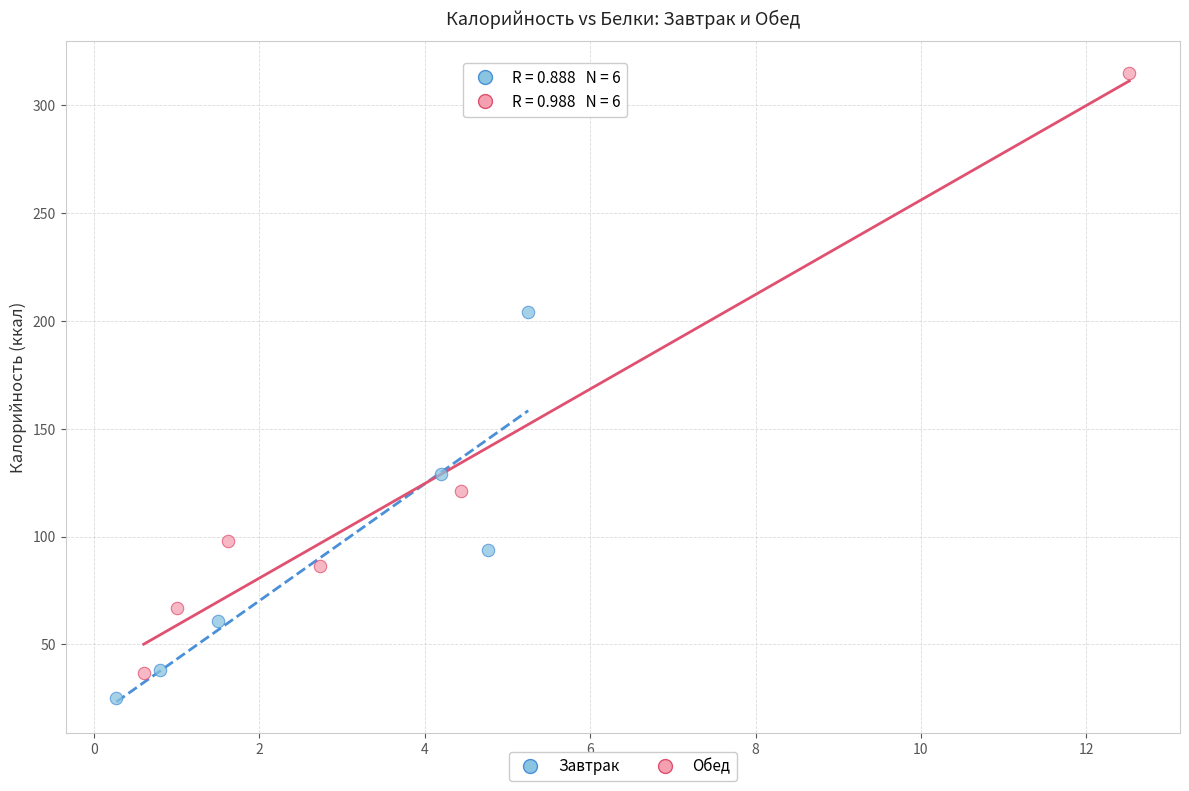

What are all the series names shown in the legend?

Завтрак, Обед